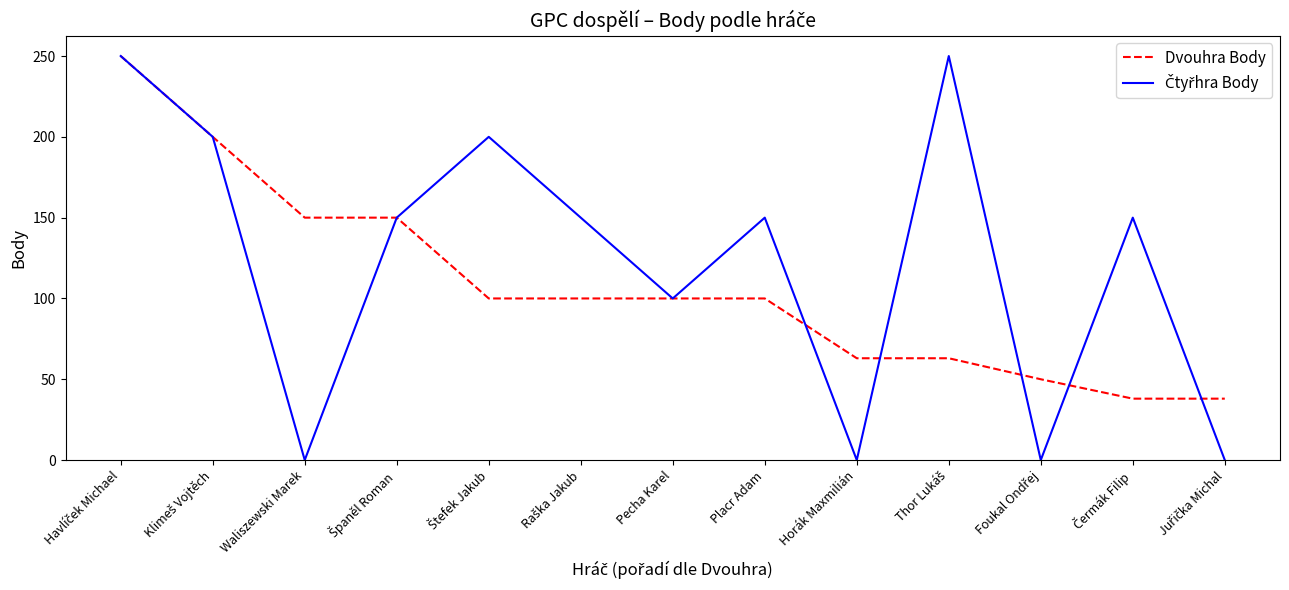

What is the total value across all series at Placr Adam?

250